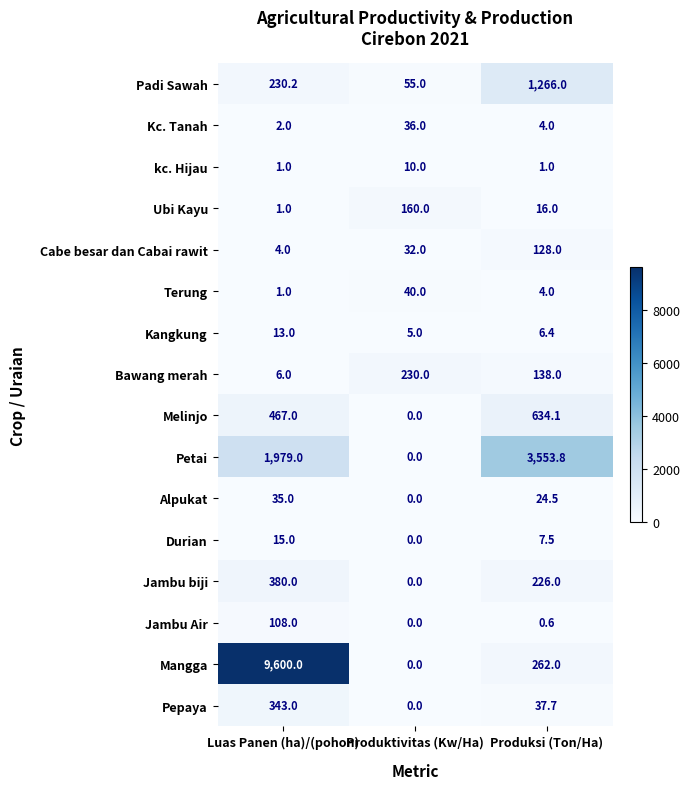

How many data points does each series have?

3